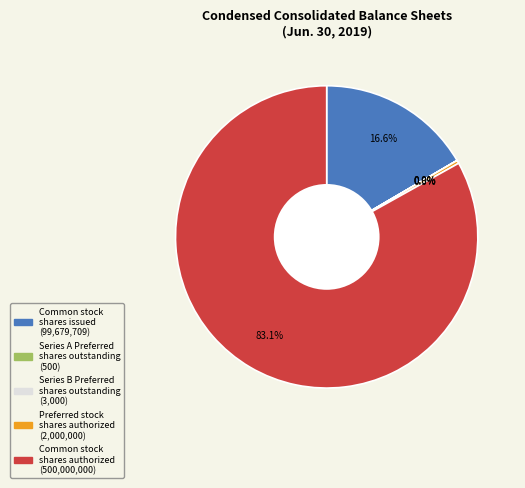

To the nearest percent, what is the difference between the largest and smallest slice percentages?

83%